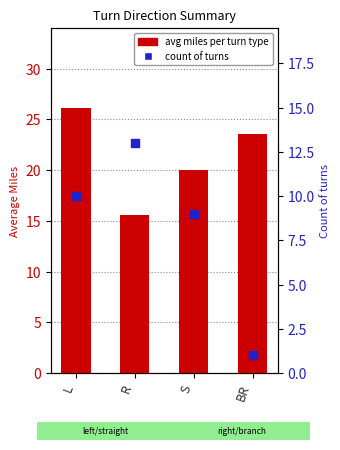

Which series has the widest spread of Y values?

count of turns